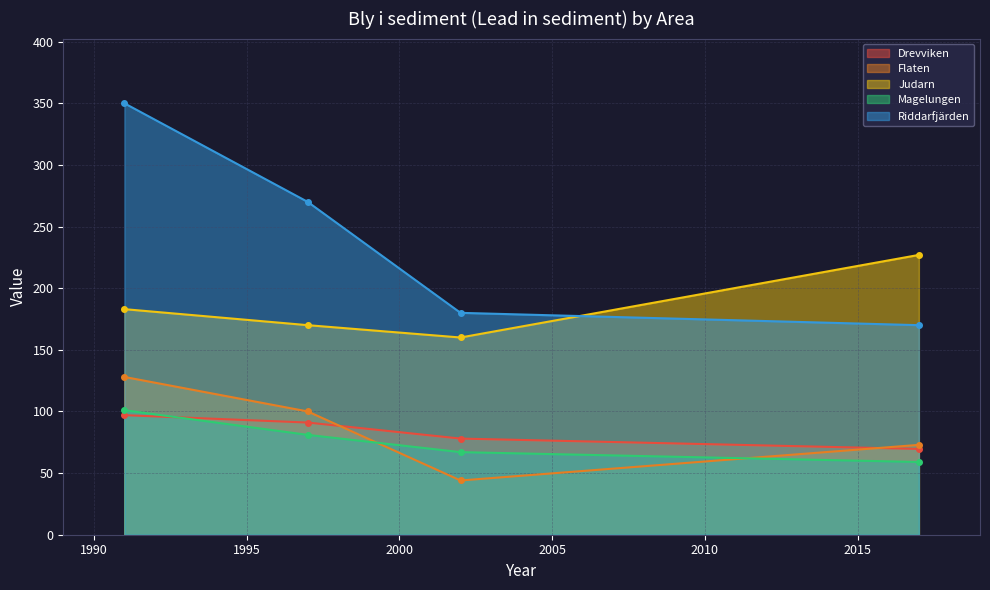

Which has a higher value, 2017 or 2002?

2002